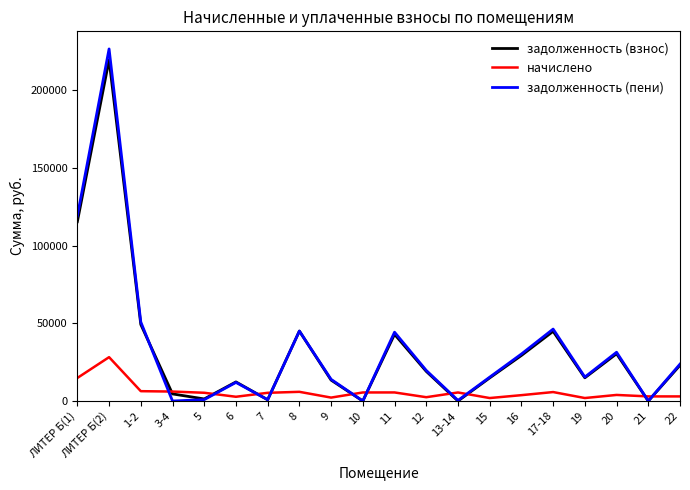

True or false: задолженность (взнос) has more than 1 interior local peaks.

True